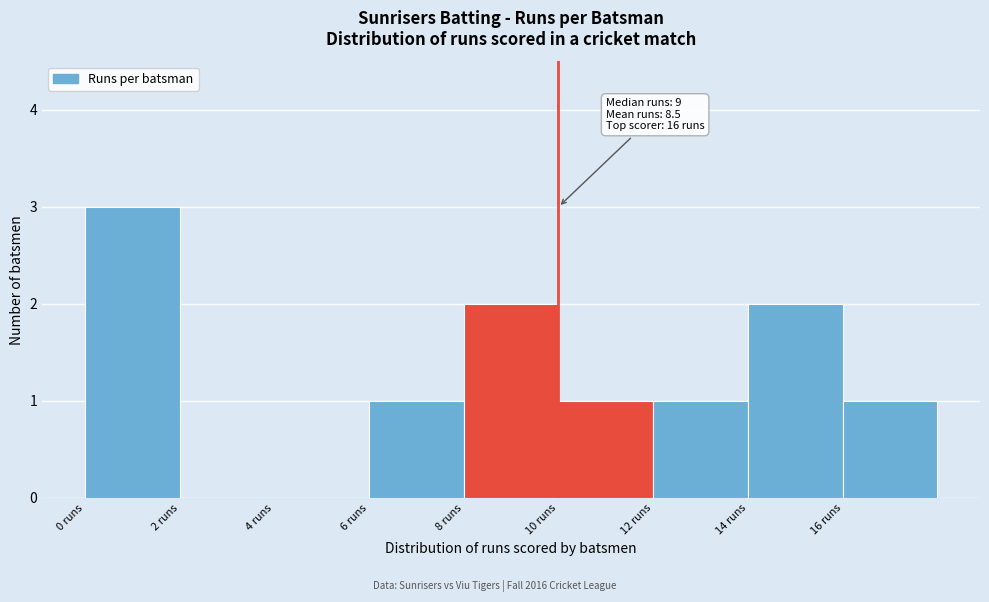

Over which range of the x-axis is the bar tallest?

0 to 2